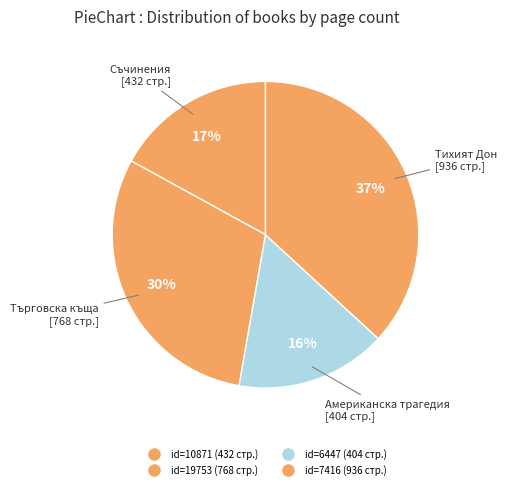

Rank the categories by value from lowest to highest.

6447, 10871, 19753, 7416